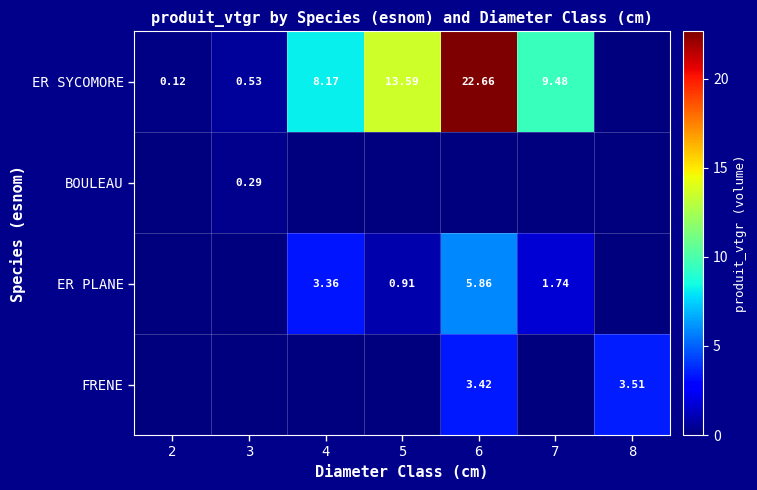

Between 7 and 2, which is larger?

7